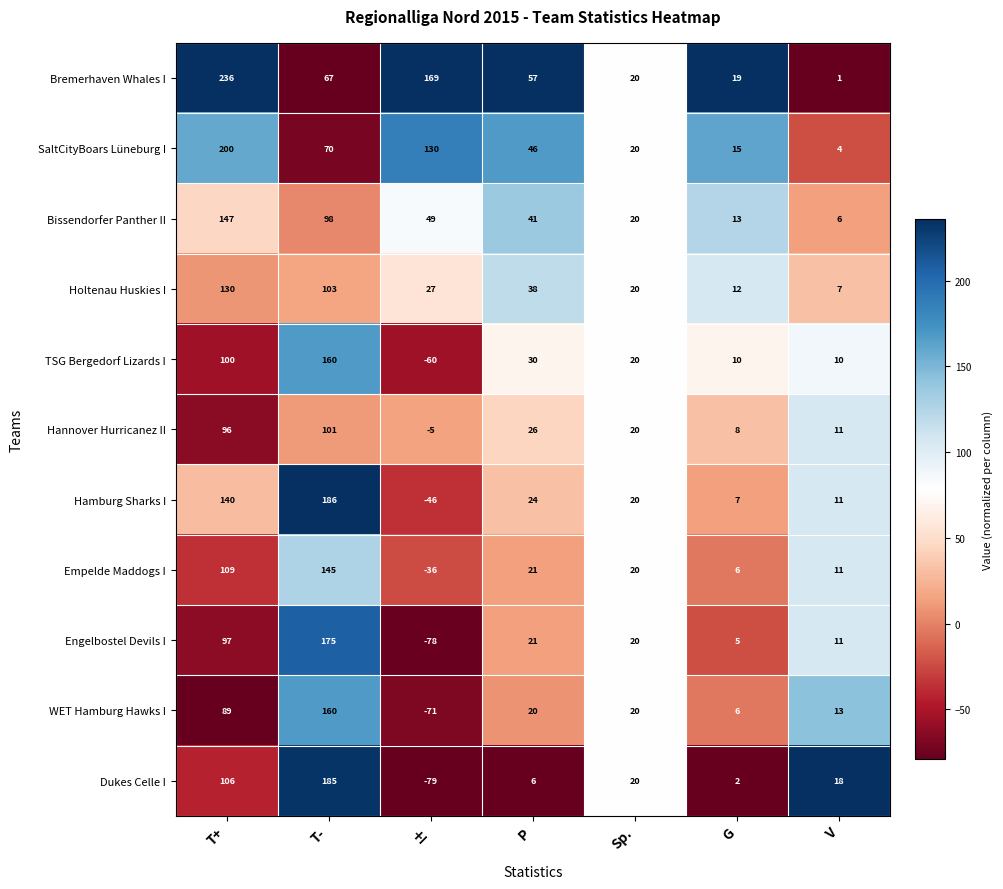

At ±, list the series in order from smallest to largest.

Dukes Celle I, Engelbostel Devils I, WET Hamburg Hawks I, TSG Bergedorf Lizards I, Hamburg Sharks I, Empelde Maddogs I, Hannover Hurricanez II, Holtenau Huskies I, Bissendorfer Panther II, SaltCityBoars Lüneburg I, Bremerhaven Whales I